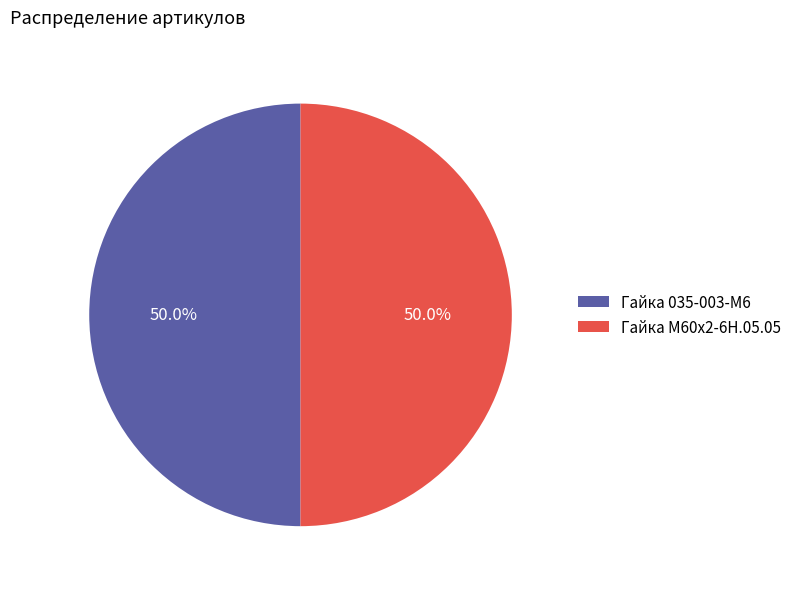

What percentage is the Гайка М60х2-6Н.05.05 slice, to the nearest percent?

50%